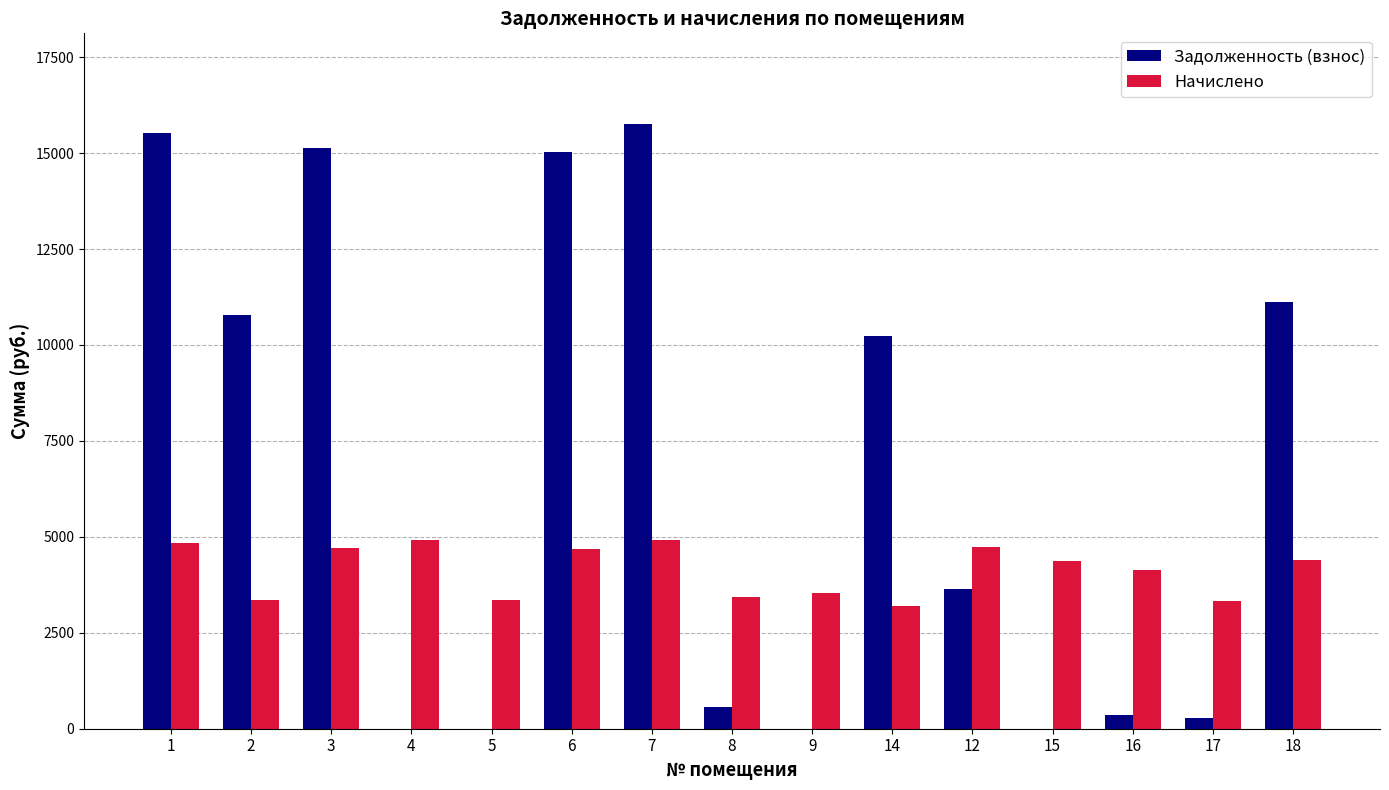

Which series changed the most between 6 and 16?

Задолженность (взнос)